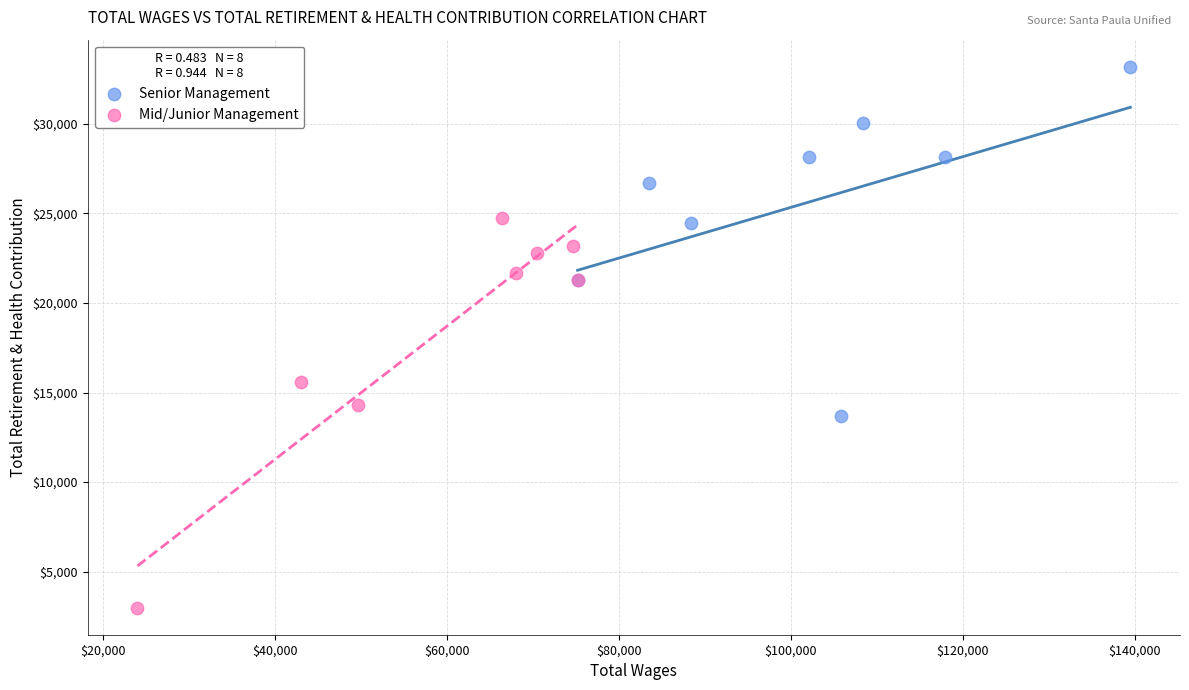

Which series contains the lowest Y value?

Mid/Junior Management